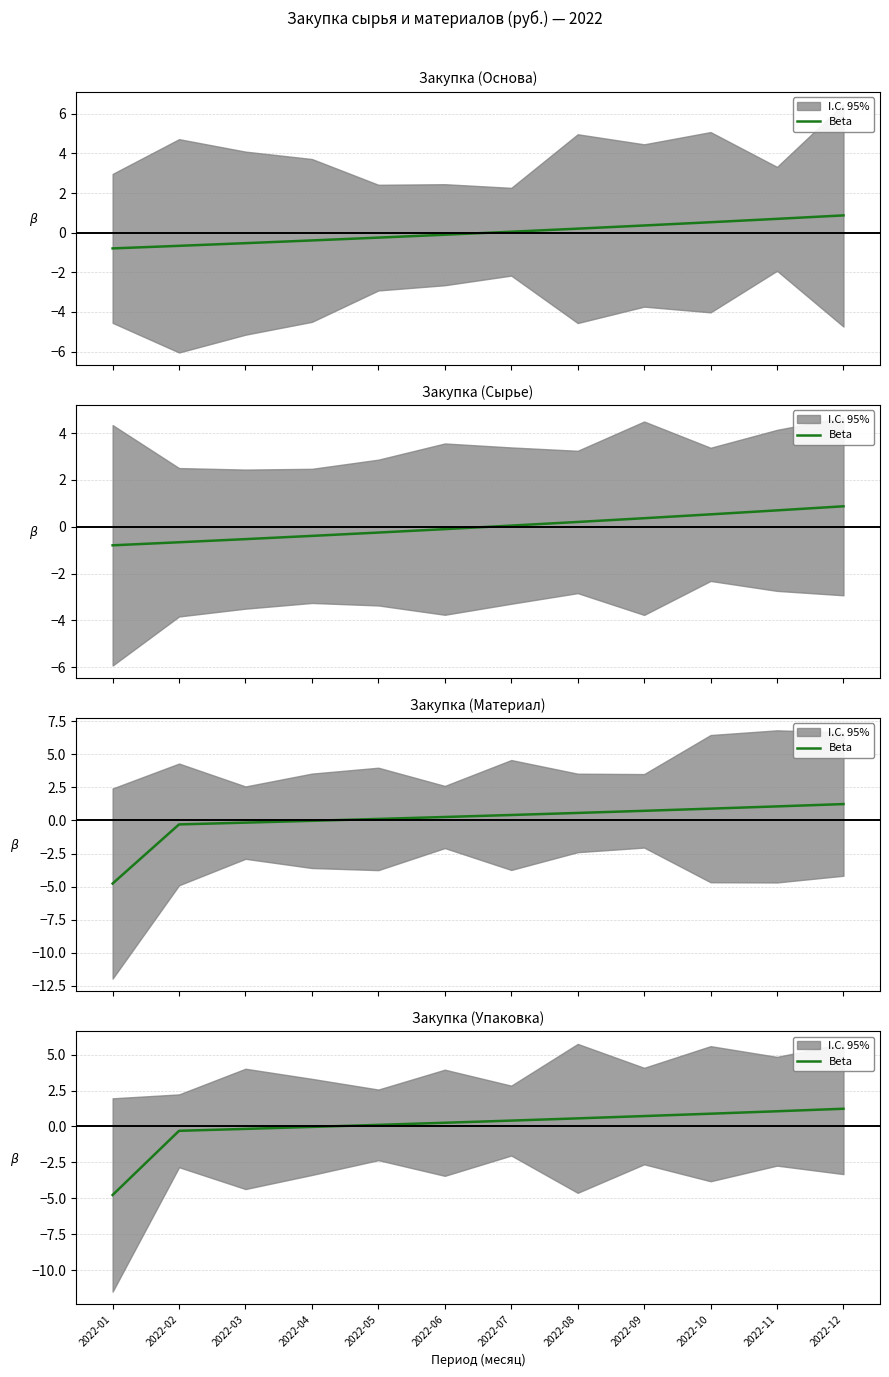

Rank the categories by value from lowest to highest.

2022-01, 2022-02, 2022-03, 2022-04, 2022-05, 2022-06, 2022-07, 2022-08, 2022-09, 2022-10, 2022-11, 2022-12